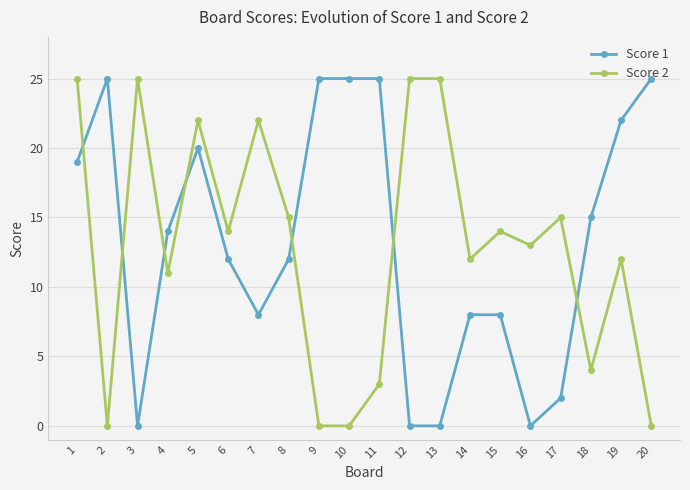

After their last crossing, which series has the higher values: Score 1 or Score 2?

Score 1